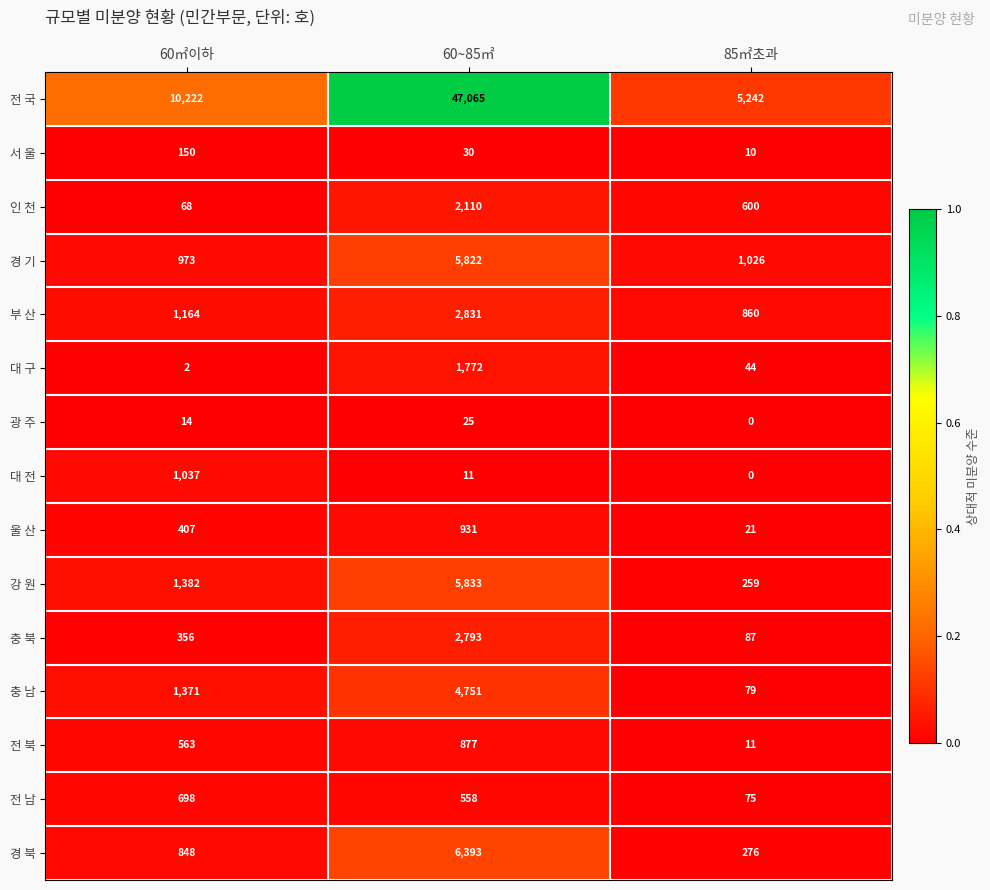

Is it true that 충 북 equals 196 at 60㎡이하?

False